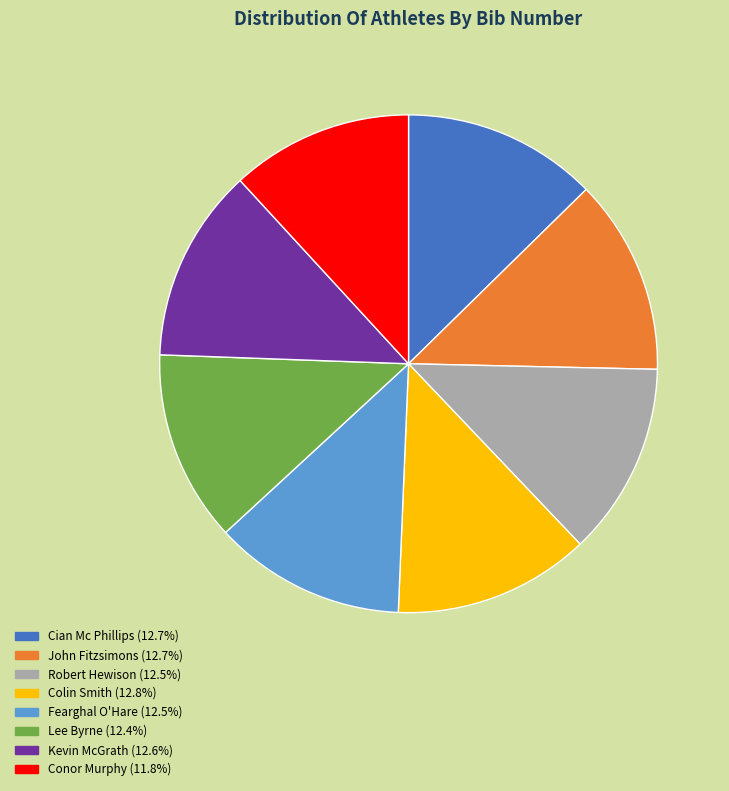

Is Conor Murphy the majority of the pie?

No